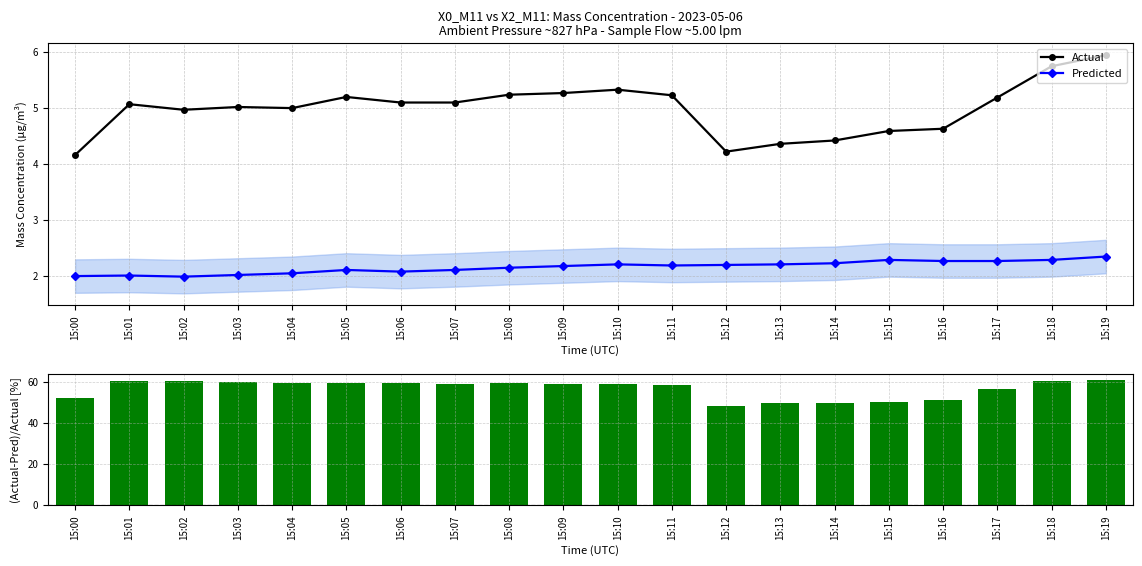

What is the value of the Actual point at the 13th from the left?

4.2